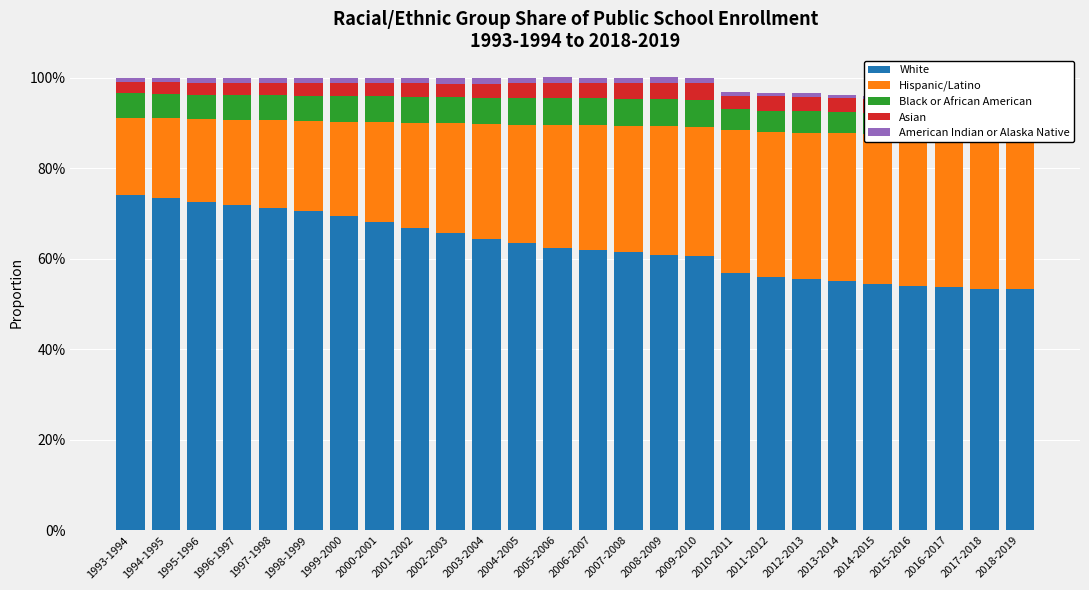

What position from the right is 1994-1995?

25